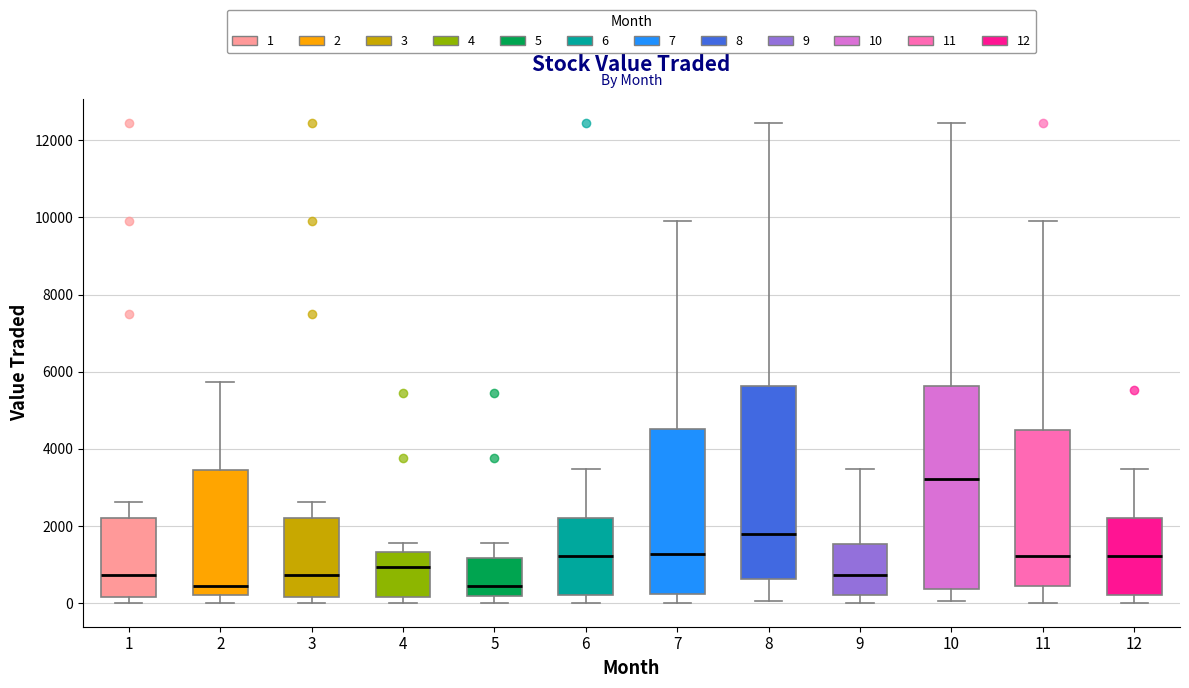

Reading left to right, read every box against the y-axis: the position of its median line, the range the box covers, and the ends of its whiskers. The values are not printed on the chart, so give them approximately, as read against the axis.

1: median 800, box 200 to 2200, whiskers 0 to 2600
2: median 400, box 200 to 3400, whiskers 0 to 5800
3: median 800, box 200 to 2200, whiskers 0 to 2600
4: median 1000, box 200 to 1400, whiskers 0 to 1600
5: median 400, box 200 to 1200, whiskers 0 to 1600
6: median 1200, box 200 to 2200, whiskers 0 to 3400
7: median 1200, box 200 to 4600, whiskers 0 to 10000
8: median 1800, box 600 to 5600, whiskers 0 to 12400
9: median 800, box 200 to 1600, whiskers 0 to 3400
10: median 3200, box 400 to 5600, whiskers 0 to 12400
11: median 1200, box 400 to 4400, whiskers 0 to 10000
12: median 1200, box 200 to 2200, whiskers 0 to 3400